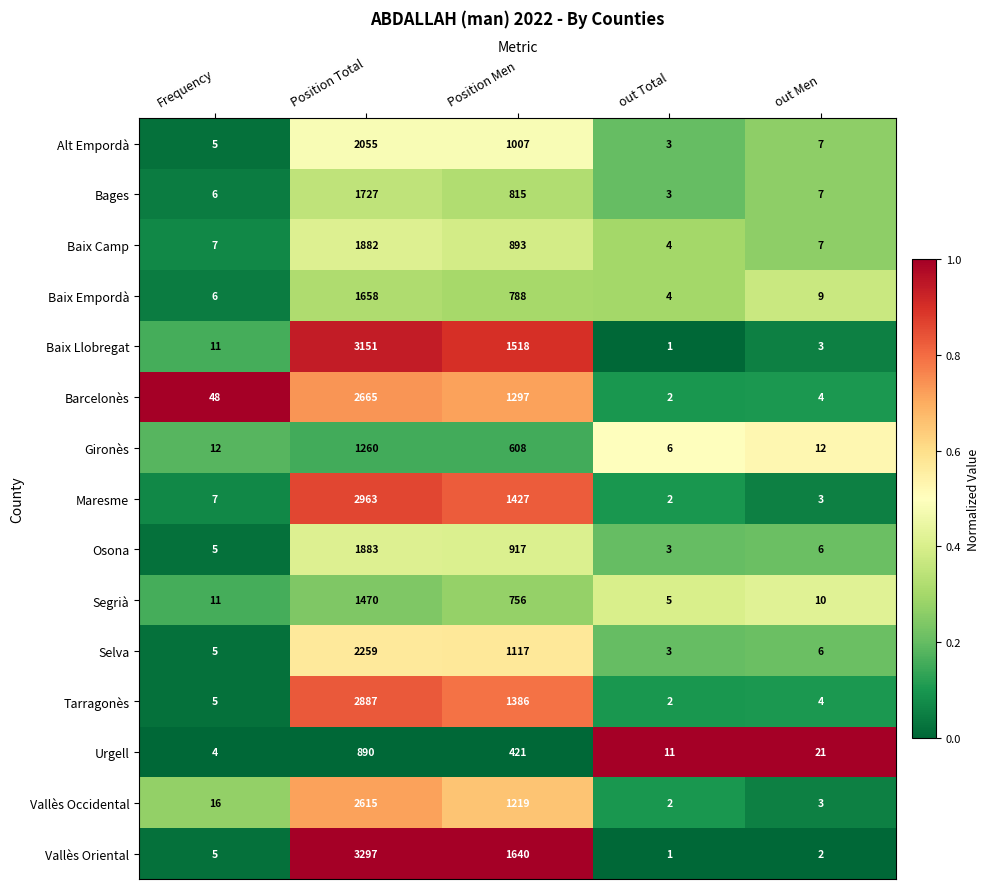

Which series has the largest total across all categories?

Vallès Oriental